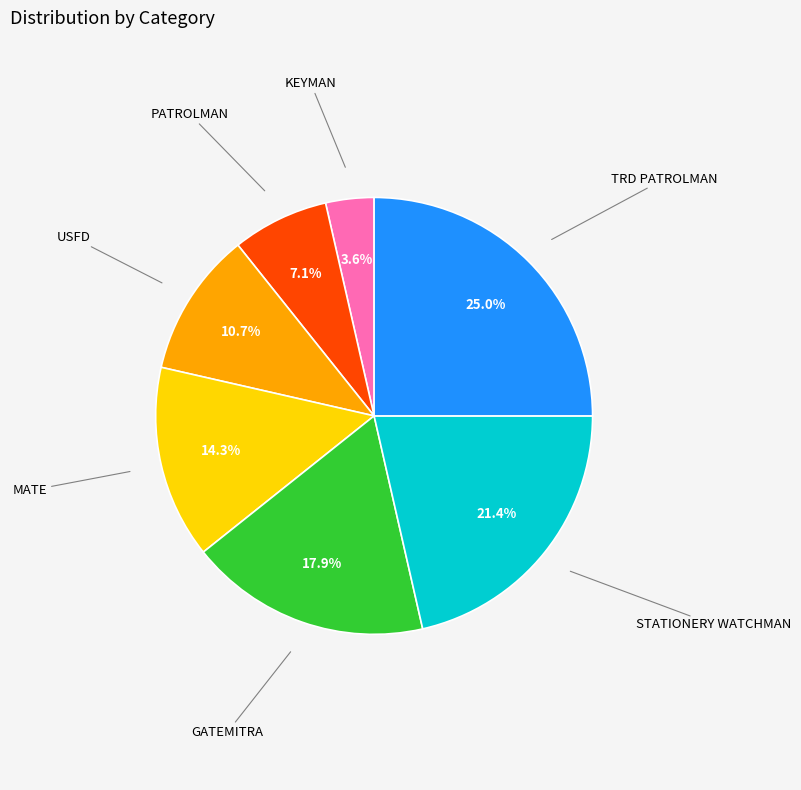

Is there a majority slice in this chart?

No